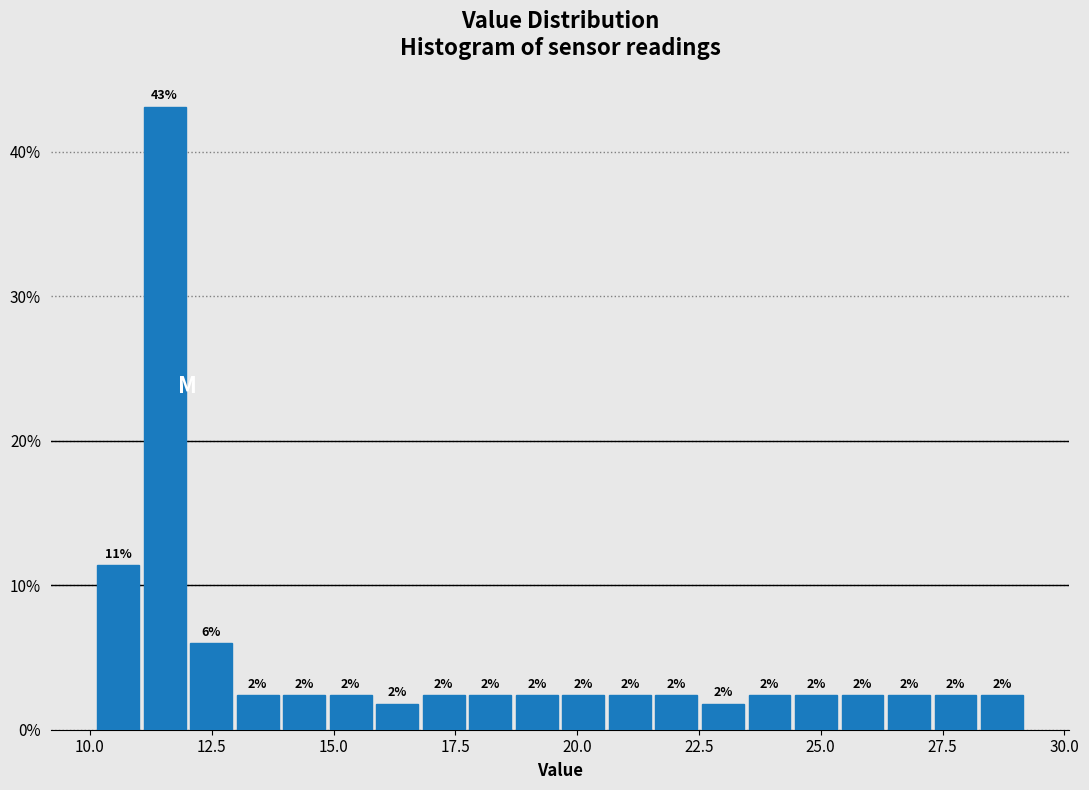

Around what value on the x-axis is the tallest bar? Give the approximate position of its centre, as read against the axis.

11.5